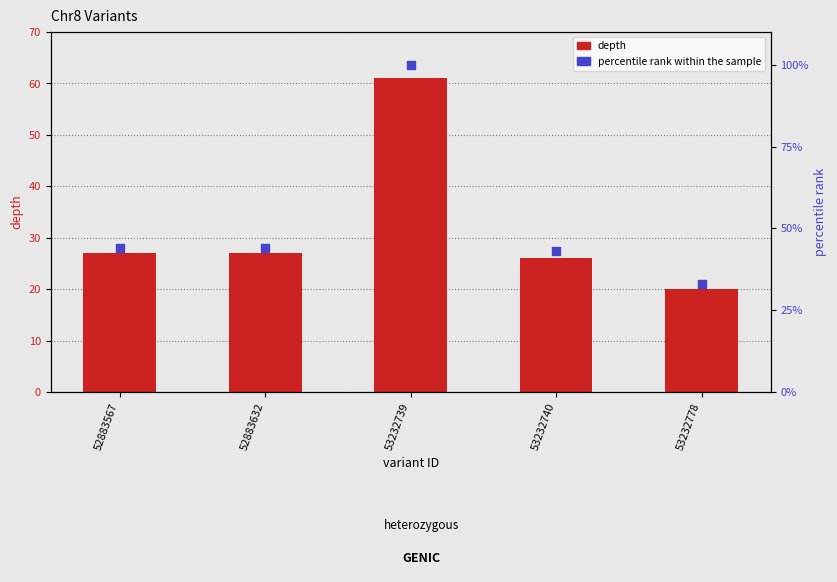

Which series has the widest spread of Y values?

percentile rank within the sample